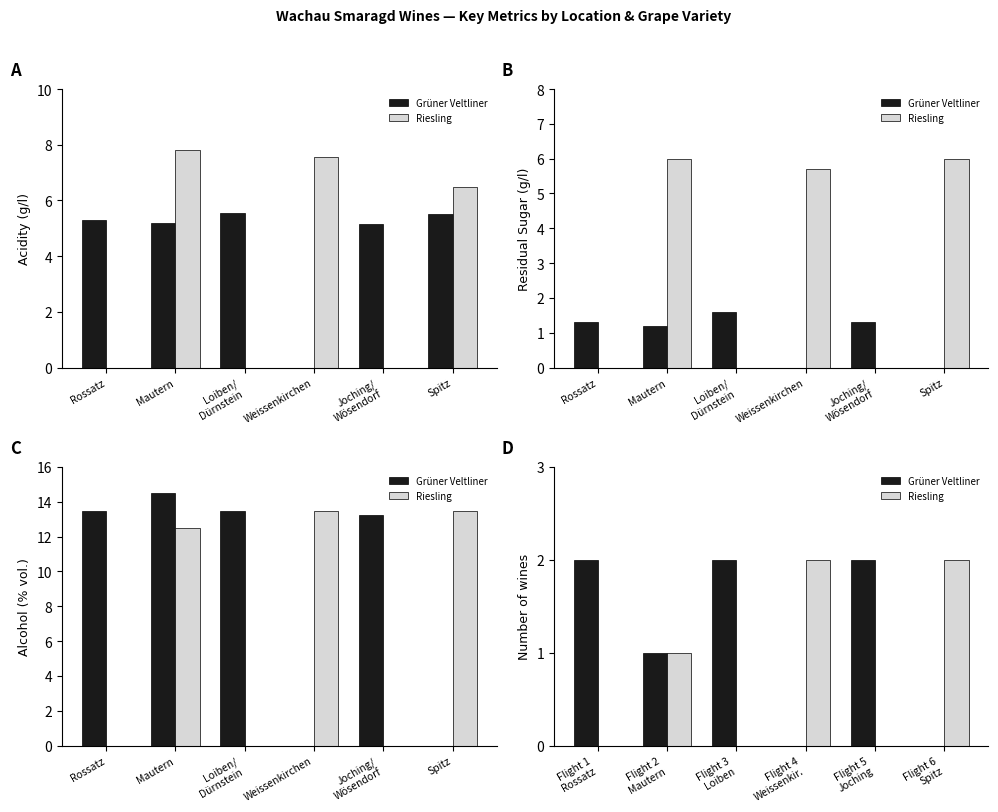

Are the bars grouped side by side (vs. stacked)?

Yes